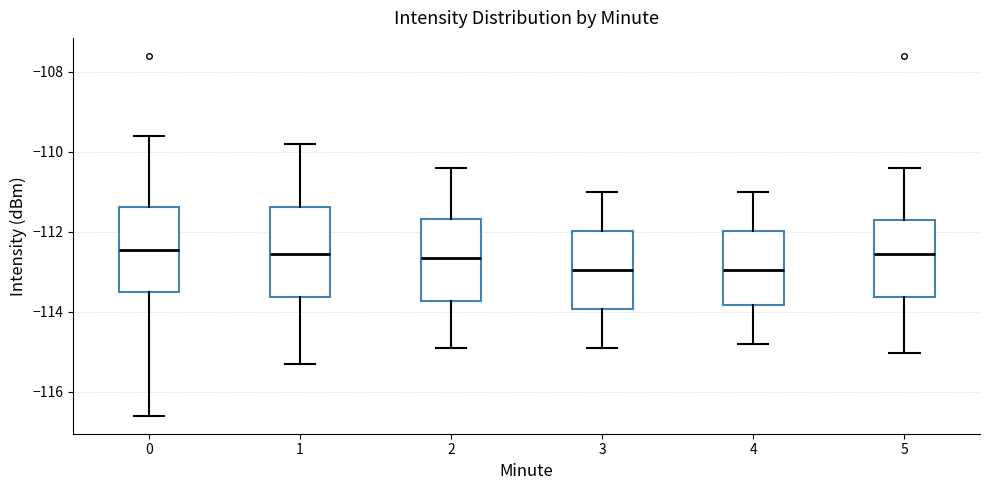

Reading left to right, read every box against the y-axis: the position of its median line, the range the box covers, and the ends of its whiskers. The values are not printed on the chart, so give them approximately, as read against the axis.

0: median -112.4, box -113.6 to -111.4, whiskers -116.6 to -109.6
1: median -112.6, box -113.6 to -111.4, whiskers -115.2 to -109.8
2: median -112.6, box -113.8 to -111.6, whiskers -114.8 to -110.4
3: median -113.0, box -114.0 to -112.0, whiskers -114.8 to -111.0
4: median -113.0, box -113.8 to -112.0, whiskers -114.8 to -111.0
5: median -112.6, box -113.6 to -111.6, whiskers -115.0 to -110.4